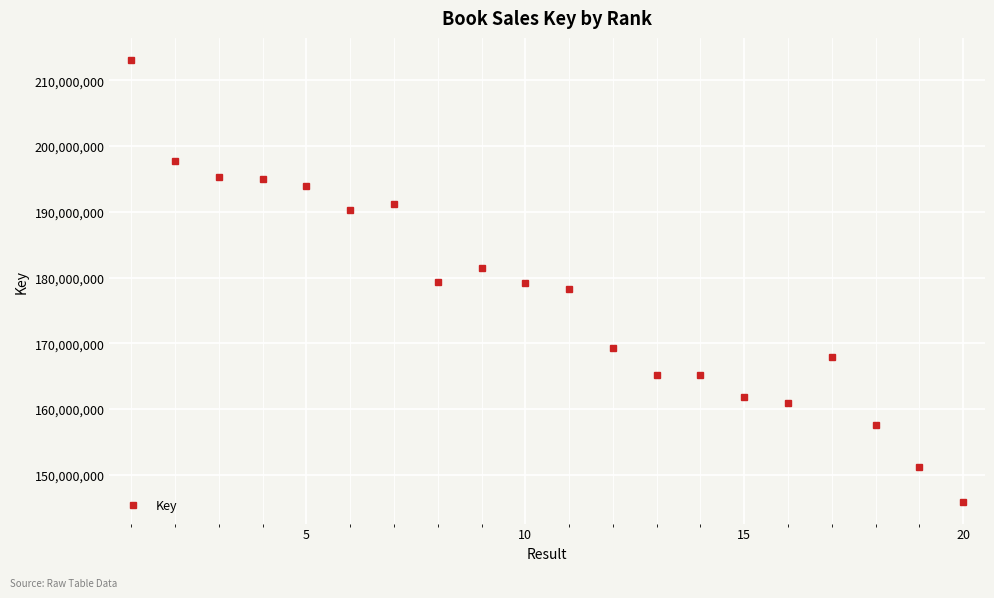

What is the maximum value shown in the chart?

213085333